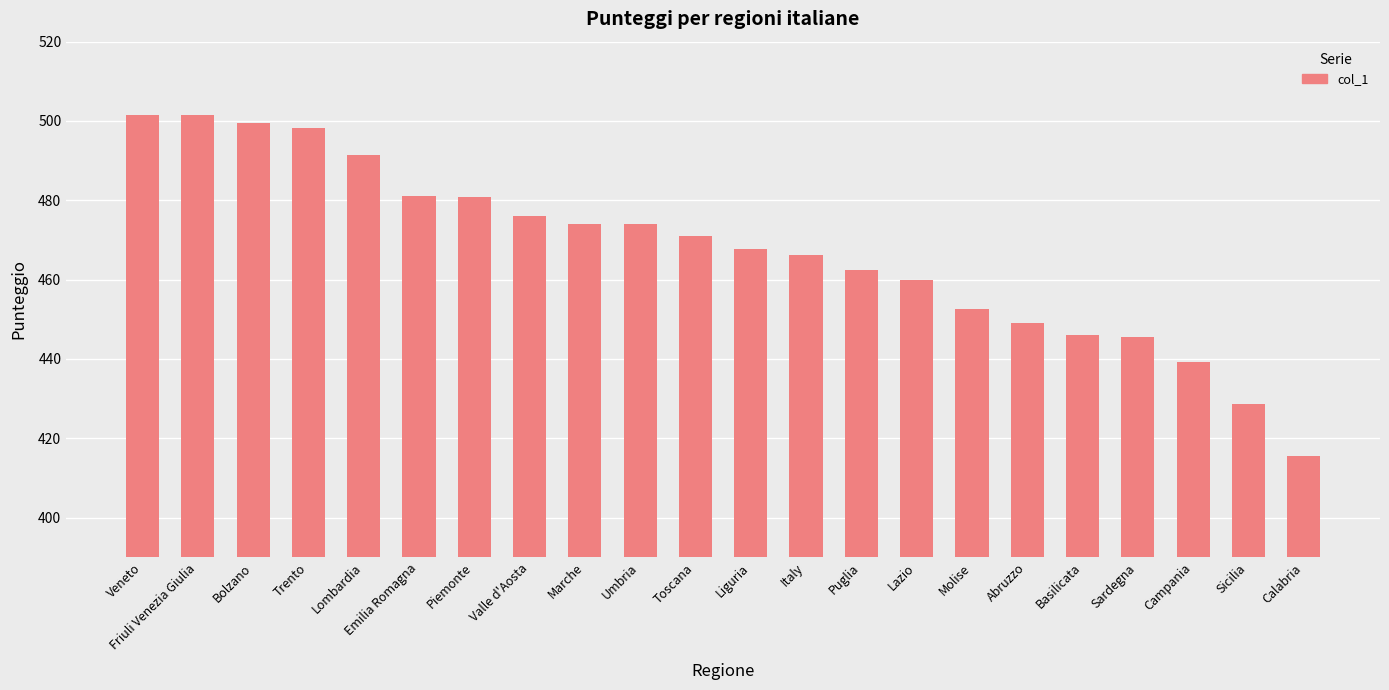

Between Abruzzo and Sardegna, which is larger?

Abruzzo